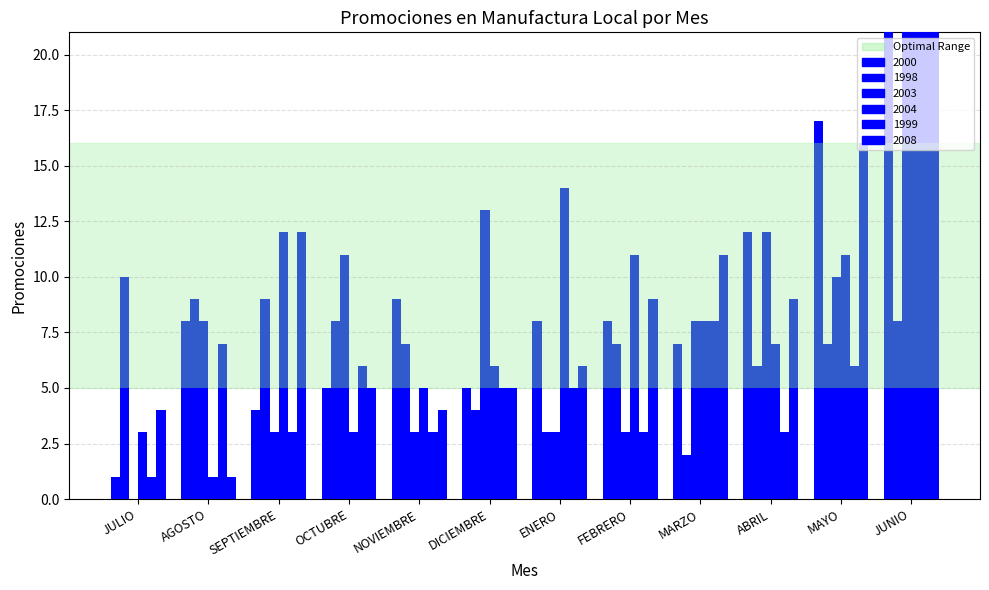

At how many categories does at least one series exceed 28?

1